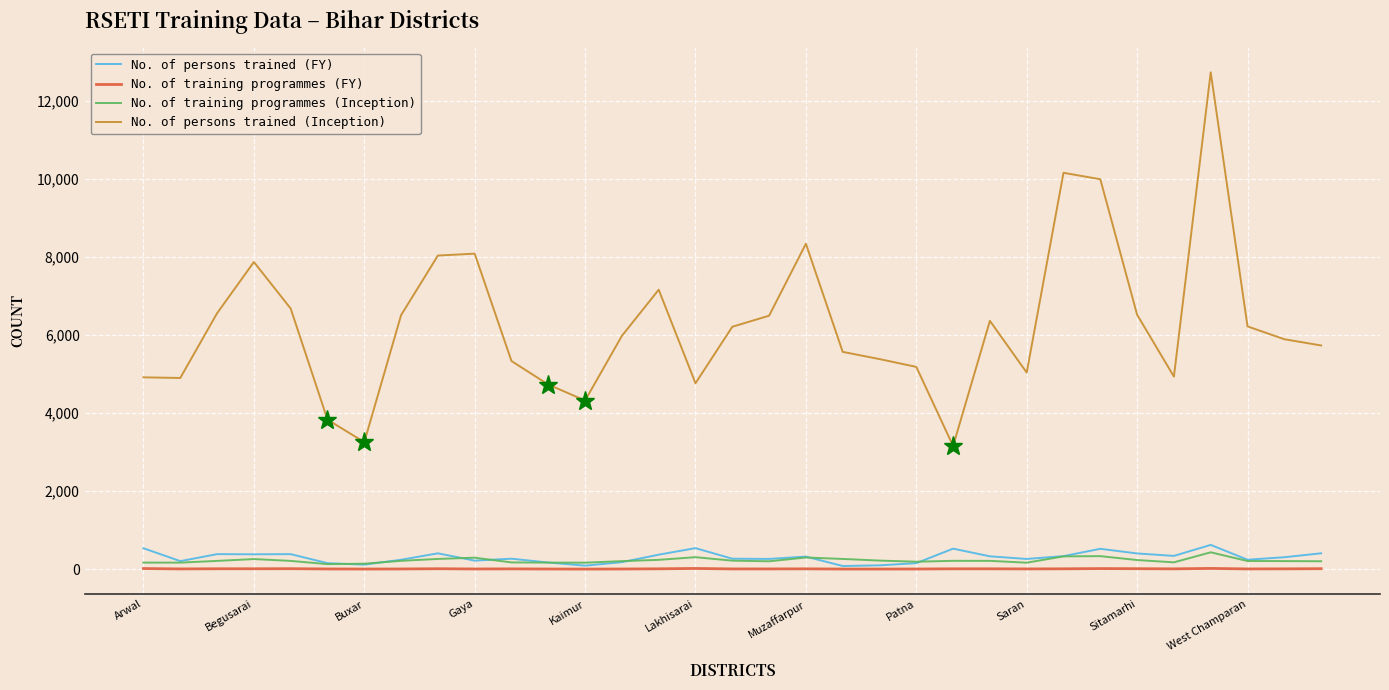

Which series has the largest total across all categories?

No. of persons trained (Inception)